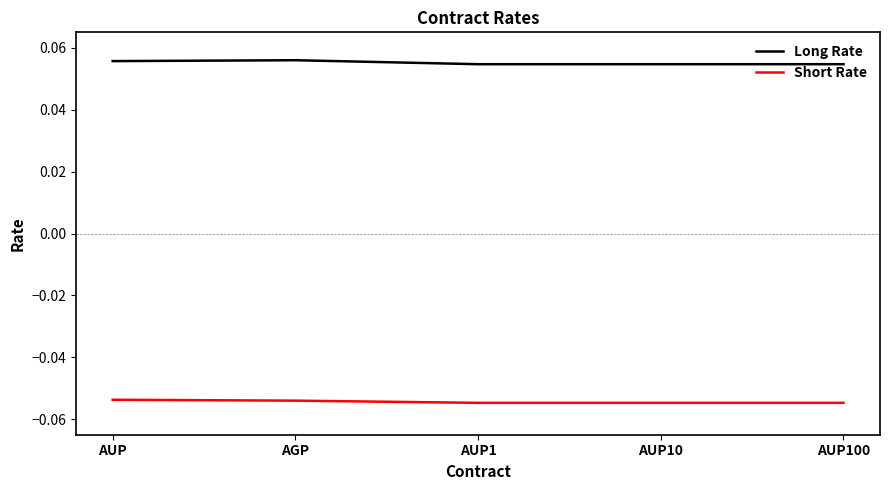

True or false: Long Rate has a value of 0.0 at AUP10.

False